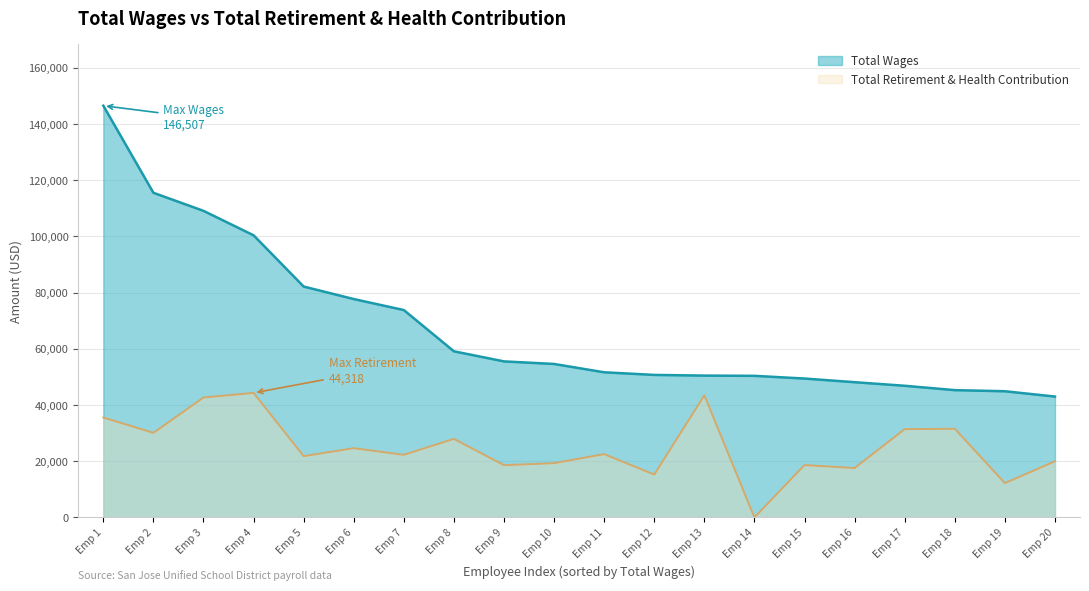

Which series has the largest total across all categories?

Total Wages